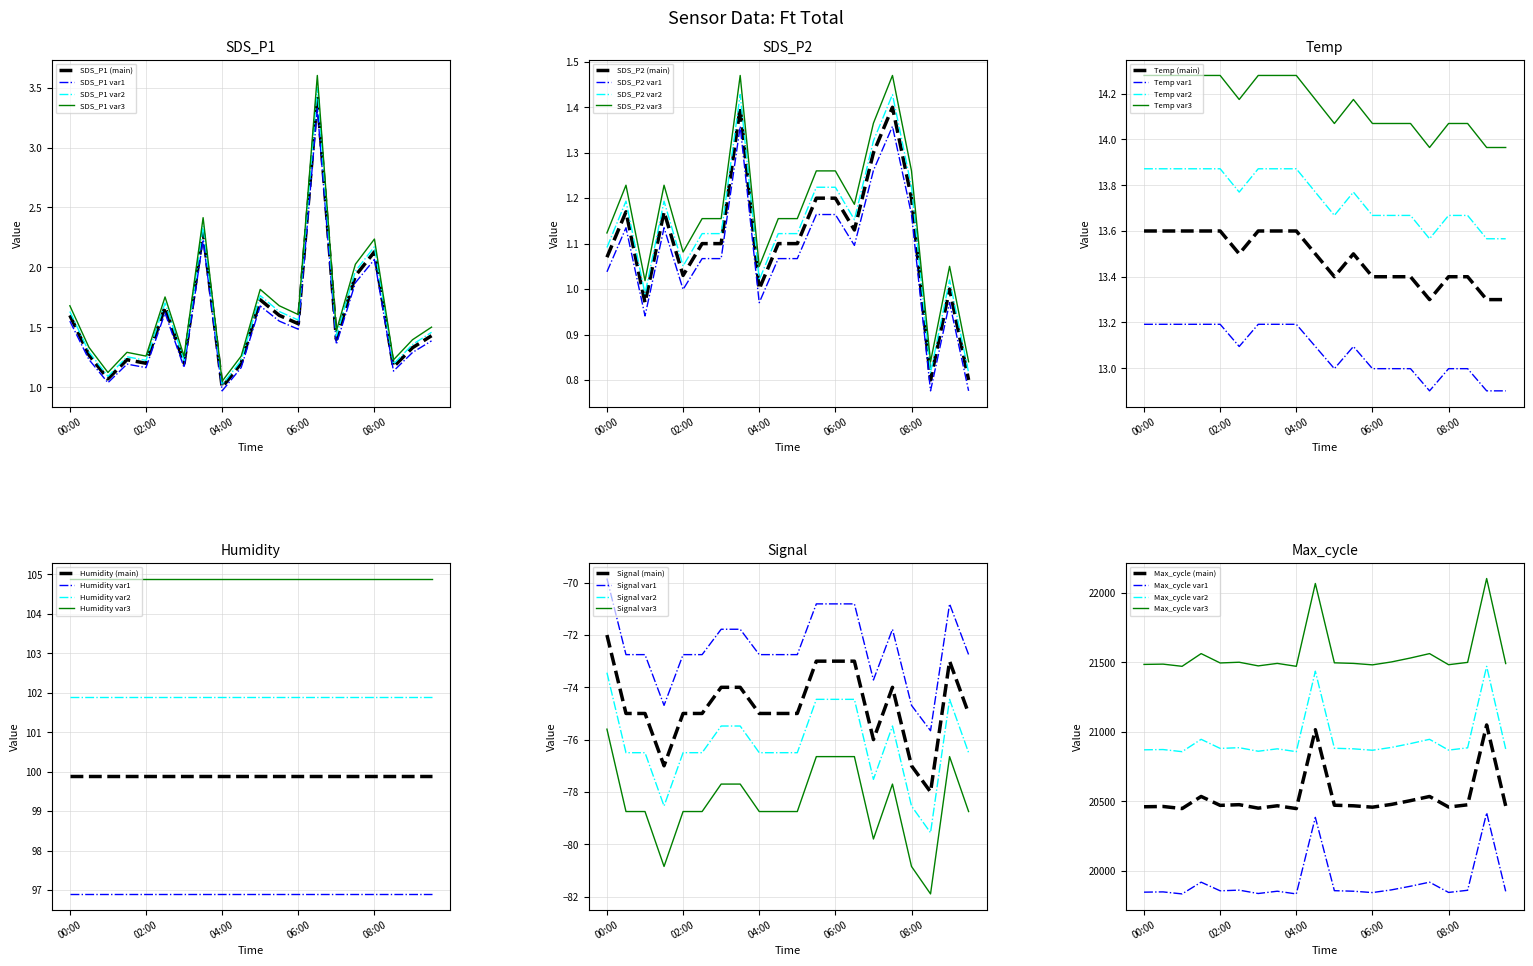

What is the sum of all SDS_P2 values?

22.7